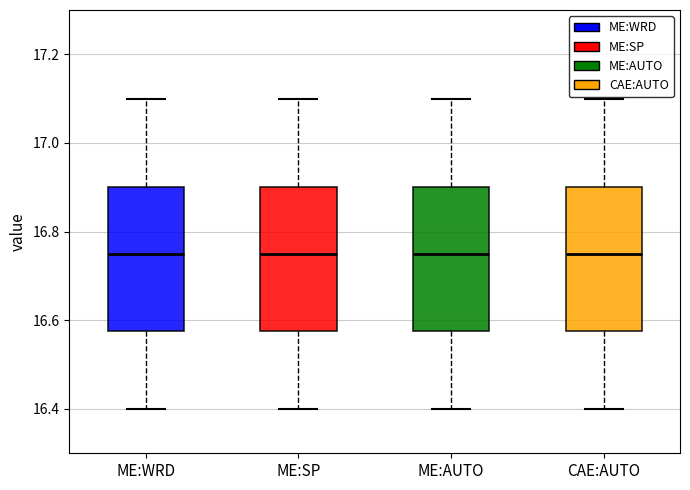

Where is the lower edge of the box for CAE:AUTO on the y-axis? The values are not printed on the chart, so give them approximately, as read against the axis.

16.58